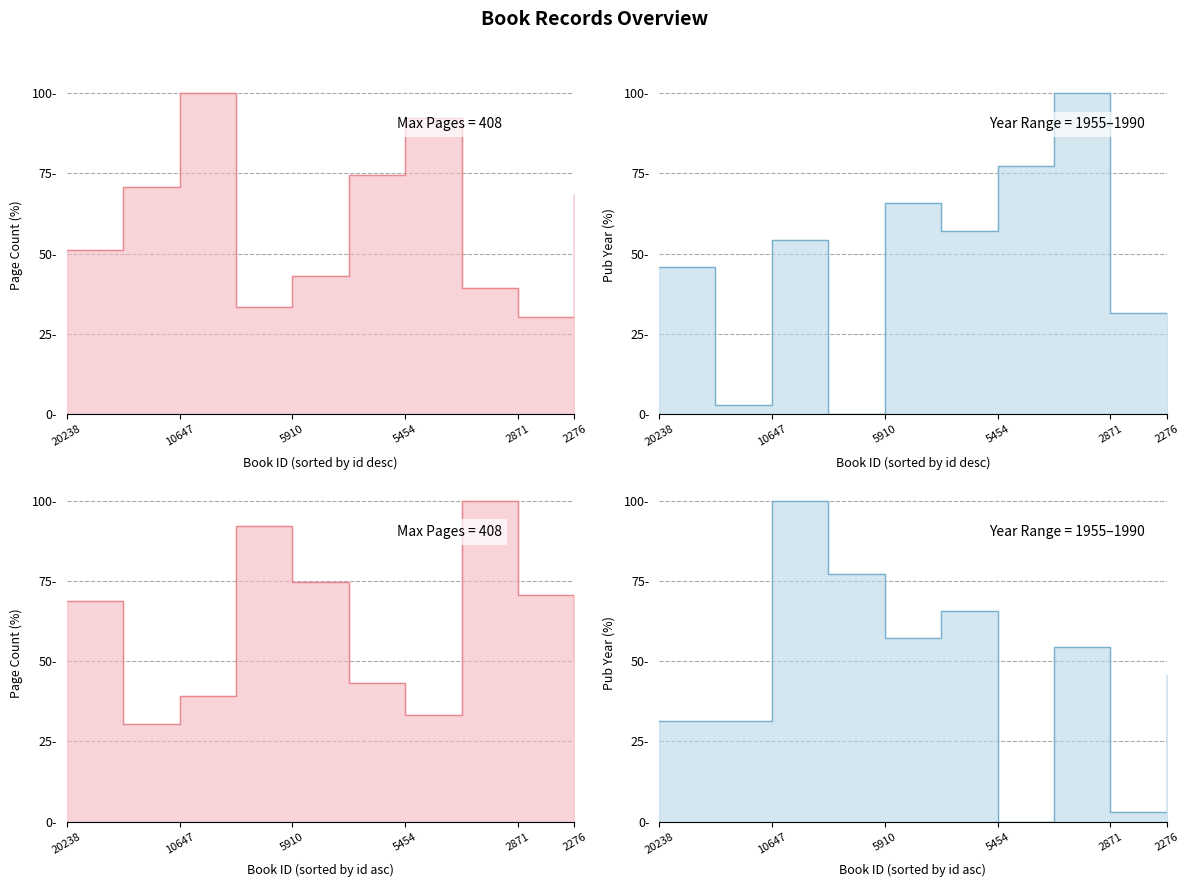

Between 2276 and 5910, which is larger?

5910